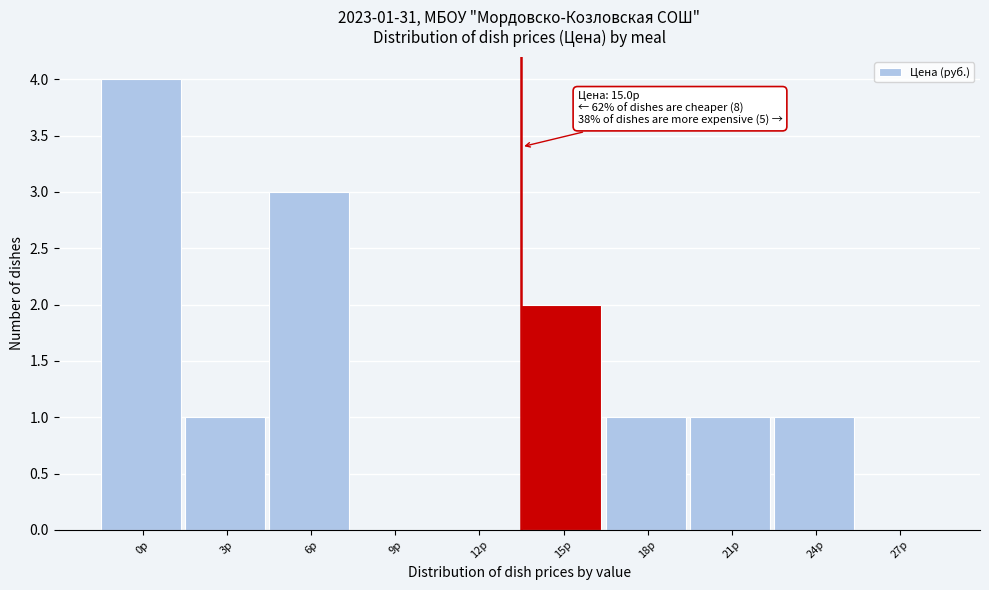

Reading left to right, extract all data points from this chart.

0р=4	3р=1	6р=3	9р=0	12р=0	15р=2	18р=1	21р=1	24р=1	27р=0